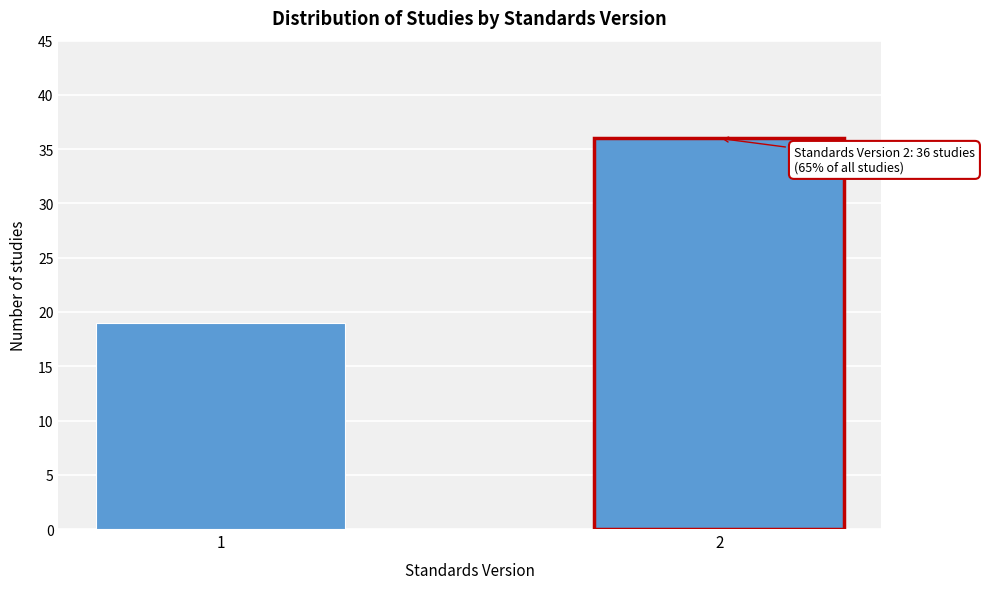

Reading left to right, what are all the values shown in this chart?

1=19	2=36